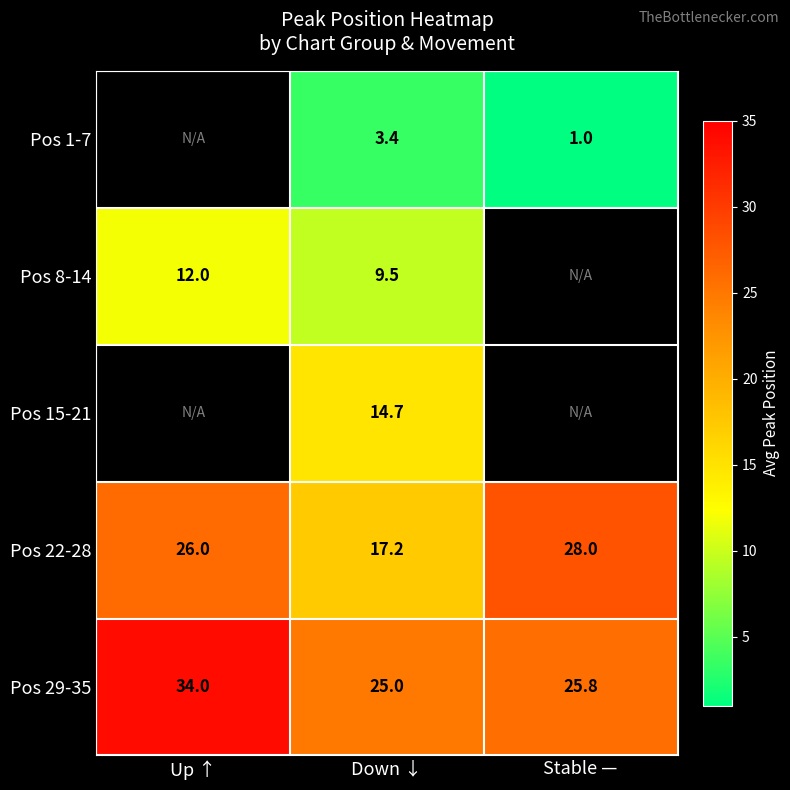

Which has a higher value, Down ↓ or Stable —?

Down ↓